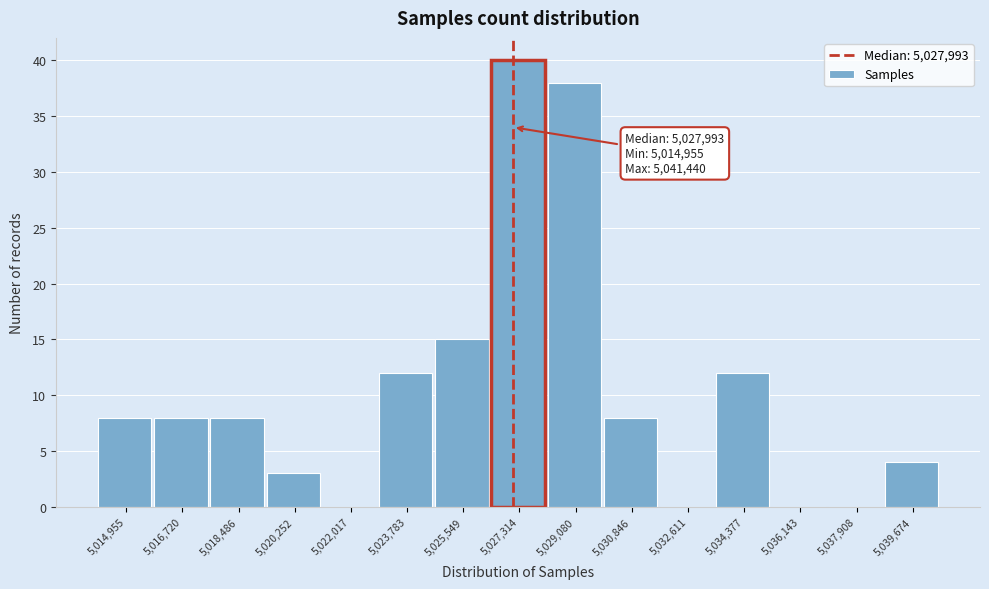

Reading left to right, list all the values displayed in this chart.

5,014,955=8	5,016,720=8	5,018,486=8	5,020,252=3	5,022,017=0	5,023,783=12	5,025,549=15	5,027,314=40	5,029,080=38	5,030,846=8	5,032,611=0	5,034,377=12	5,036,143=0	5,037,908=0	5,039,674=4